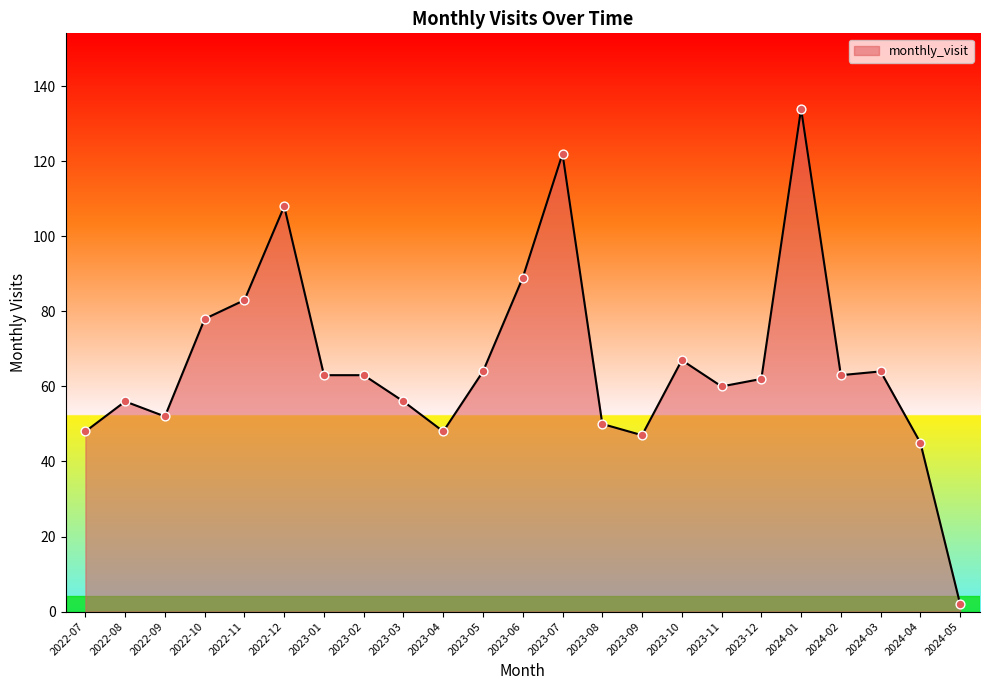

What is the ratio of the value at 2022-10 to the value at 2023-11?

1.3